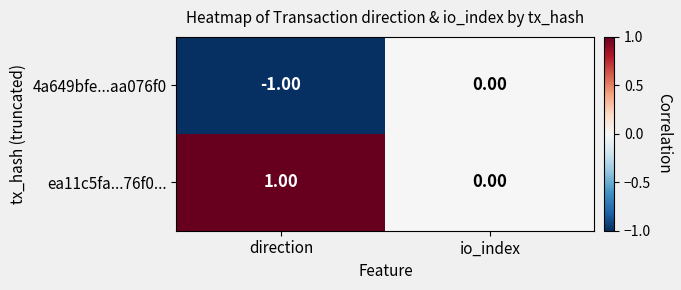

Which label corresponds to the largest value in the chart?

direction